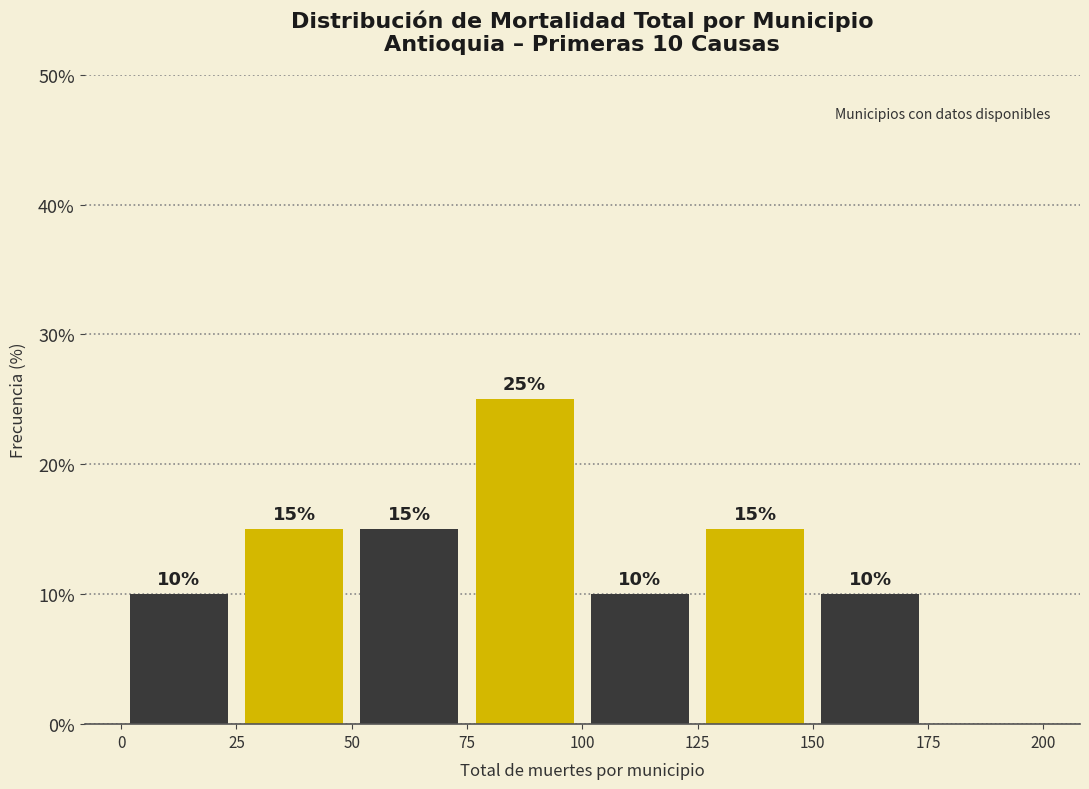

Over which range of the x-axis is the bar tallest?

75 to 100